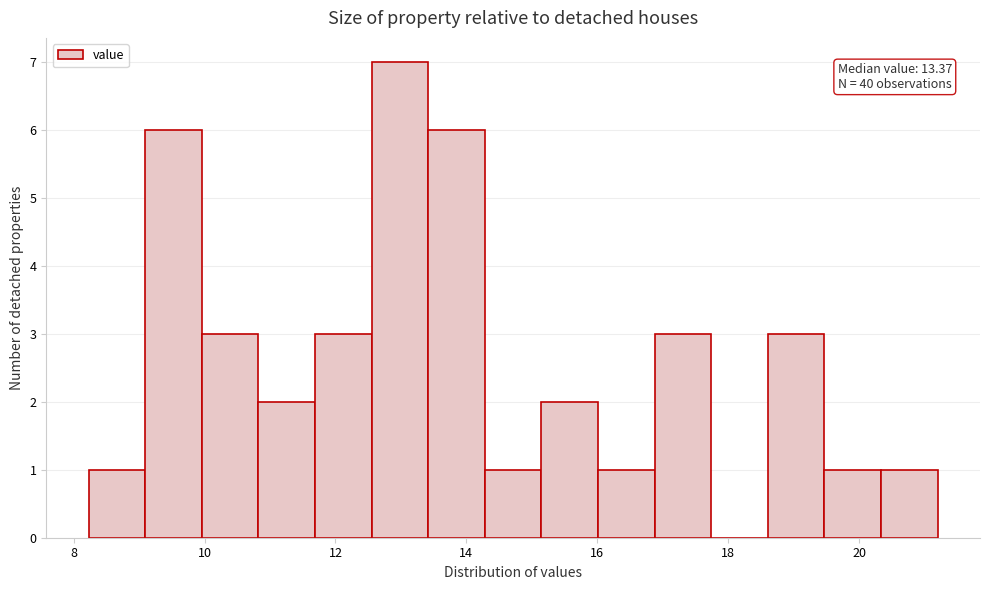

Which range on the x-axis has the tallest bar?

12.6 to 13.4